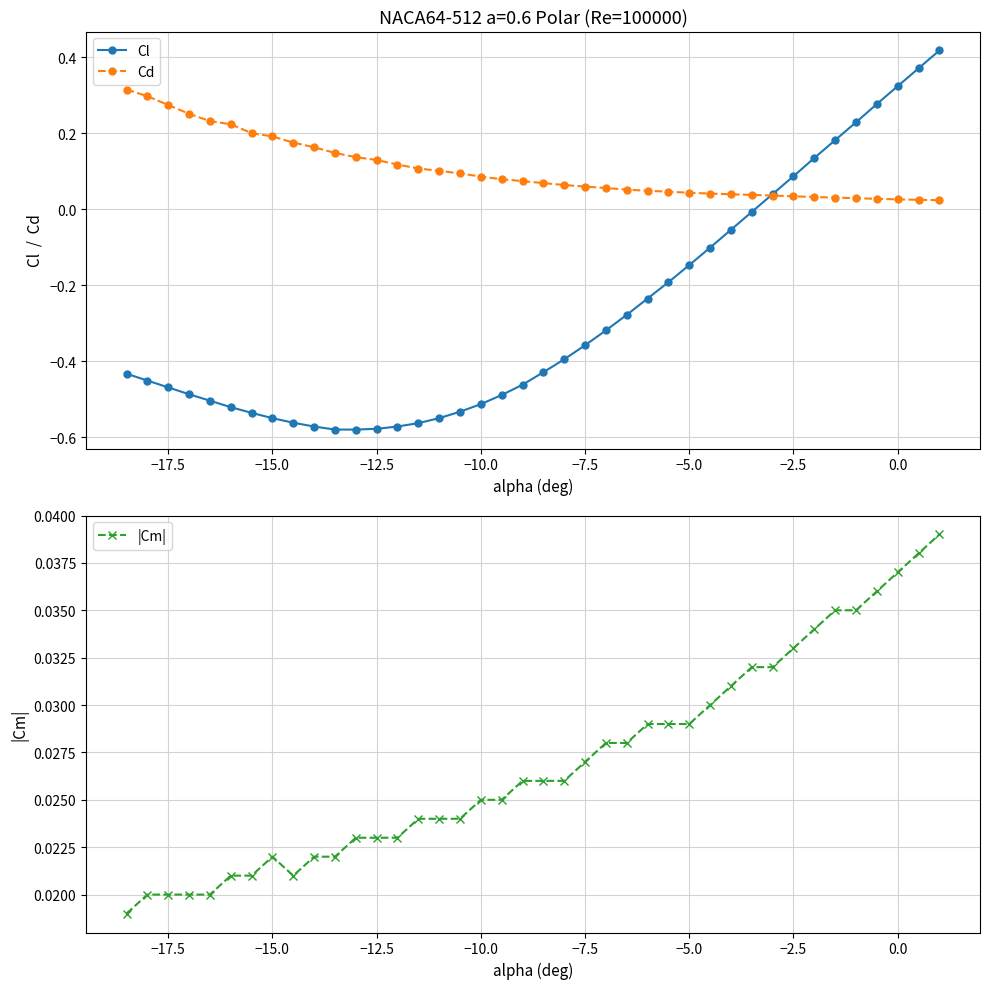

The Cd series shows 0.0 at −10.0. True or false?

False